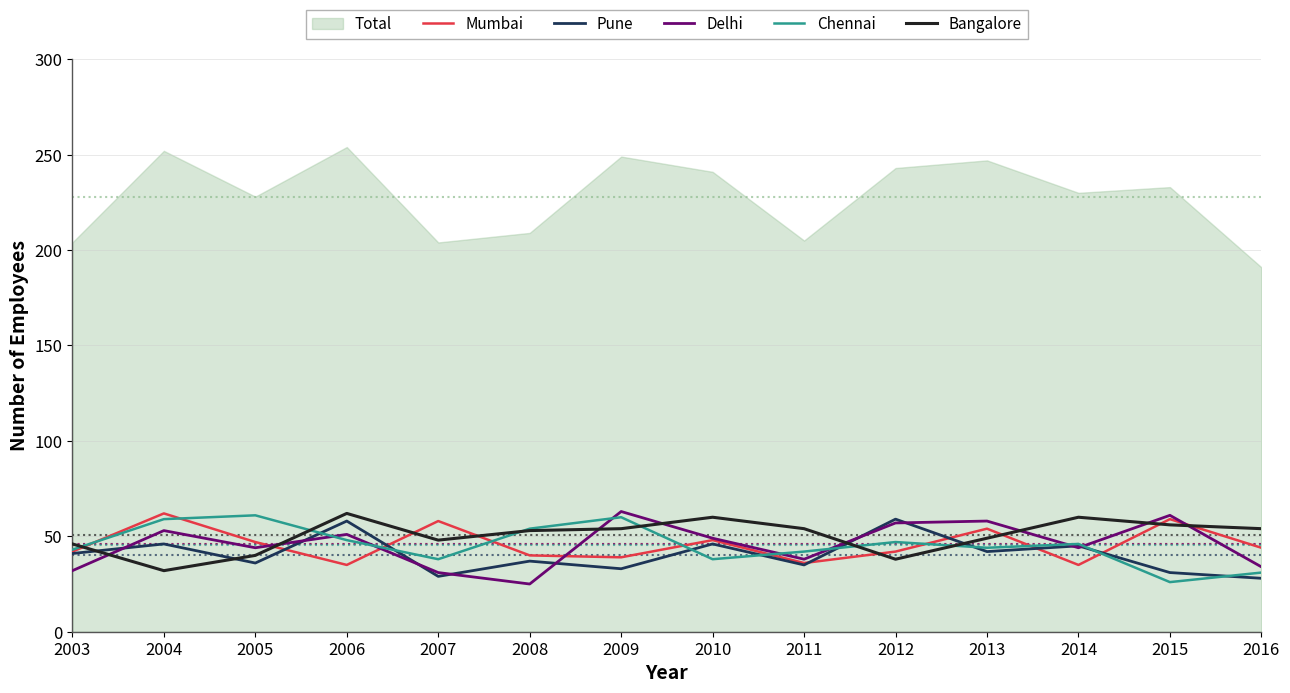

Where is the first local minimum for Pune?

2005